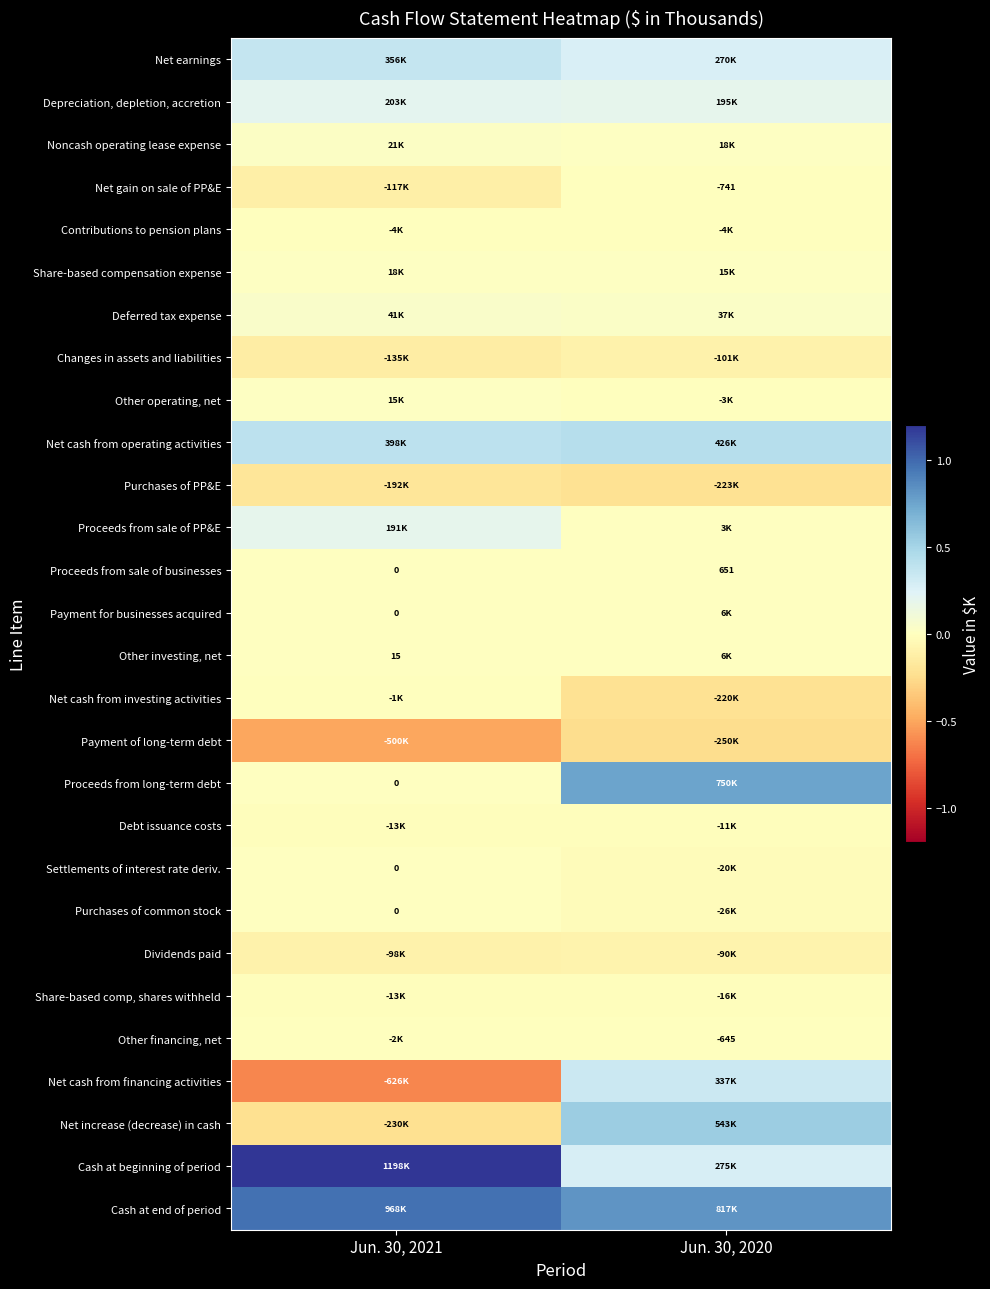

The value of Other investing, net at Jun. 30, 2021 is 15. True or false?

True